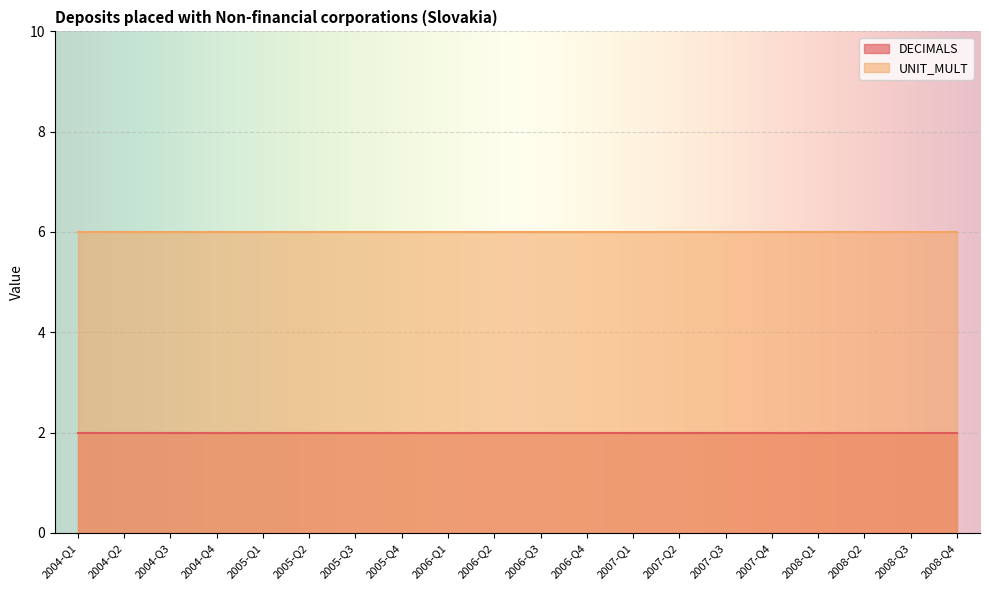

Where is DECIMALS nearest to the value 2?

2004-Q1